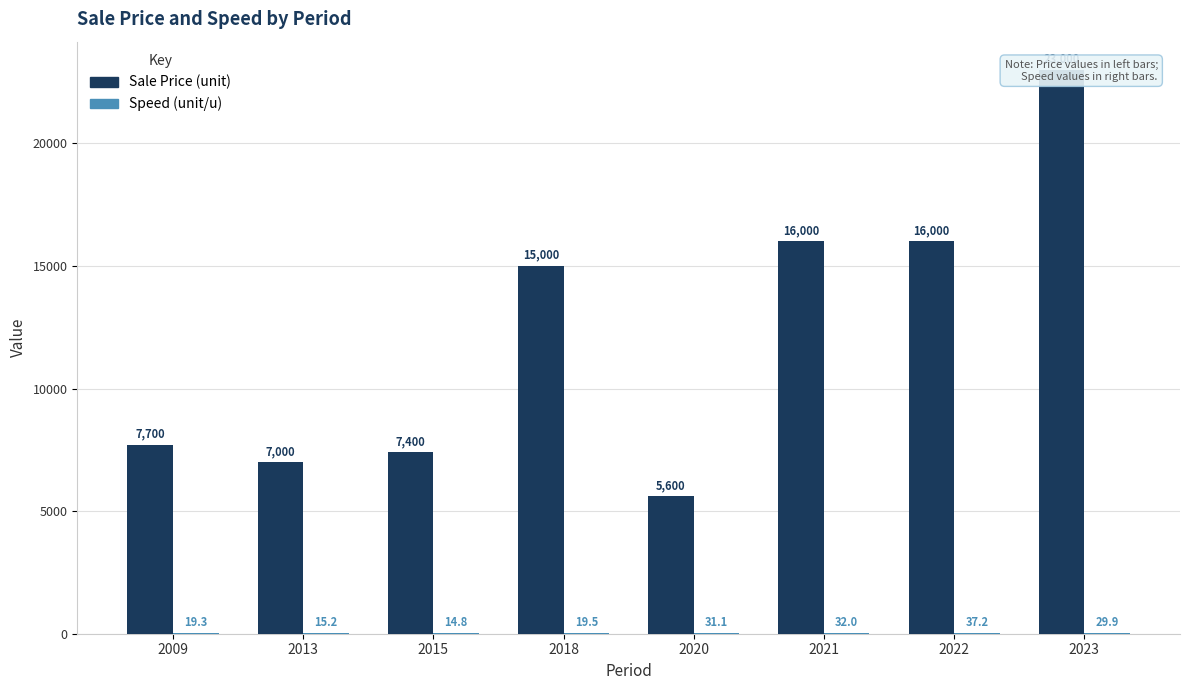

Between 2020 and 2018, which is larger?

2018